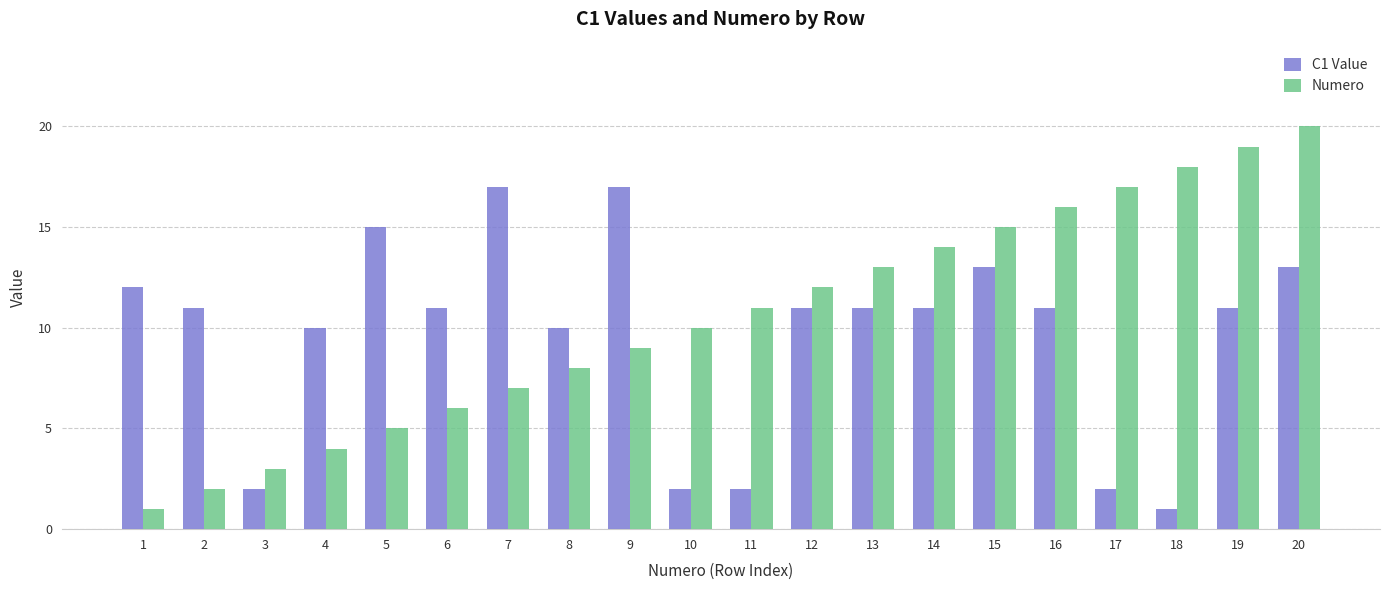

Which series changed the most between 17 and 19?

C1 Value